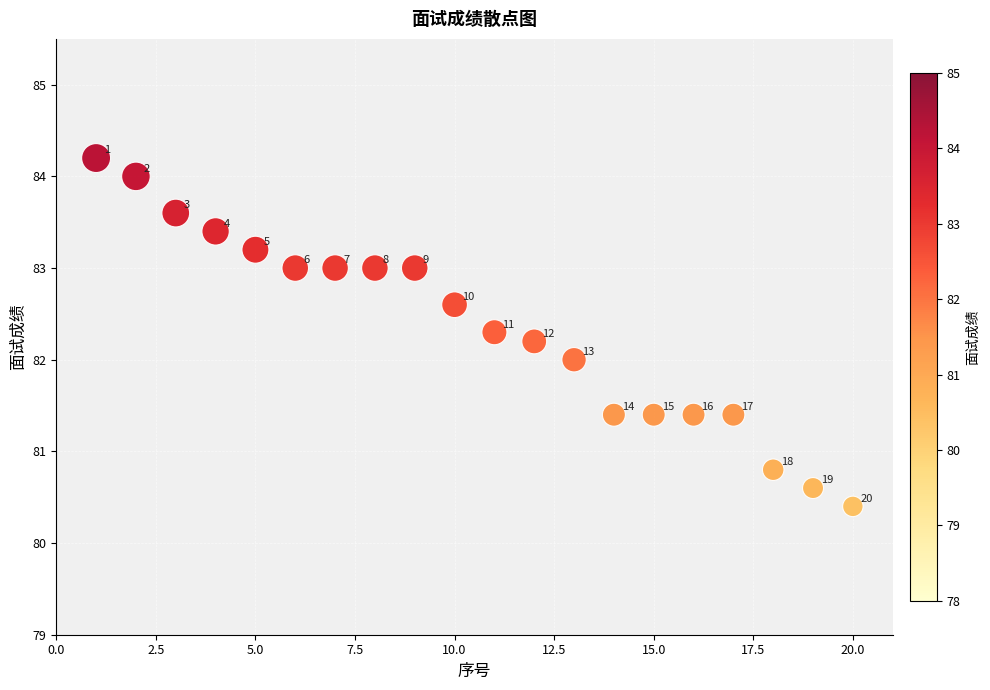

What is the range of X values (max minus min)?

19.0